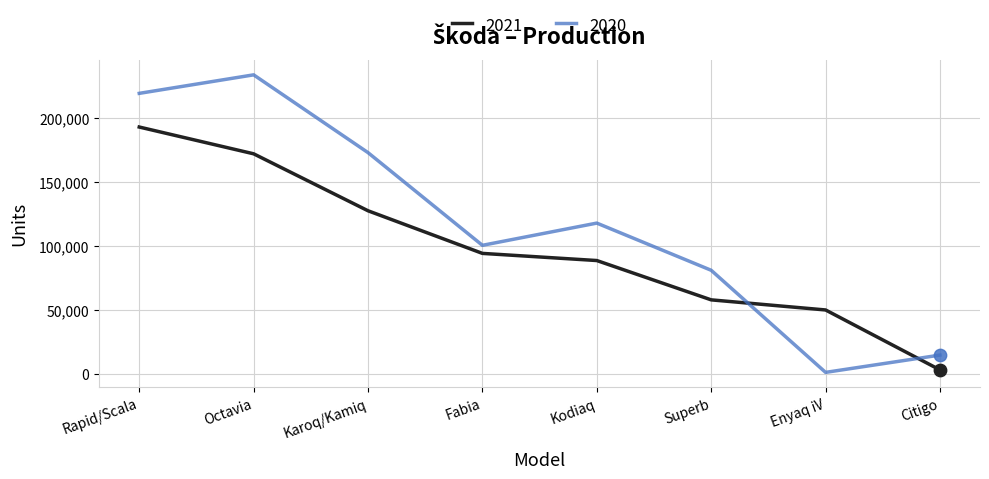

At which category is the sum across all series the highest?

Rapid/Scala